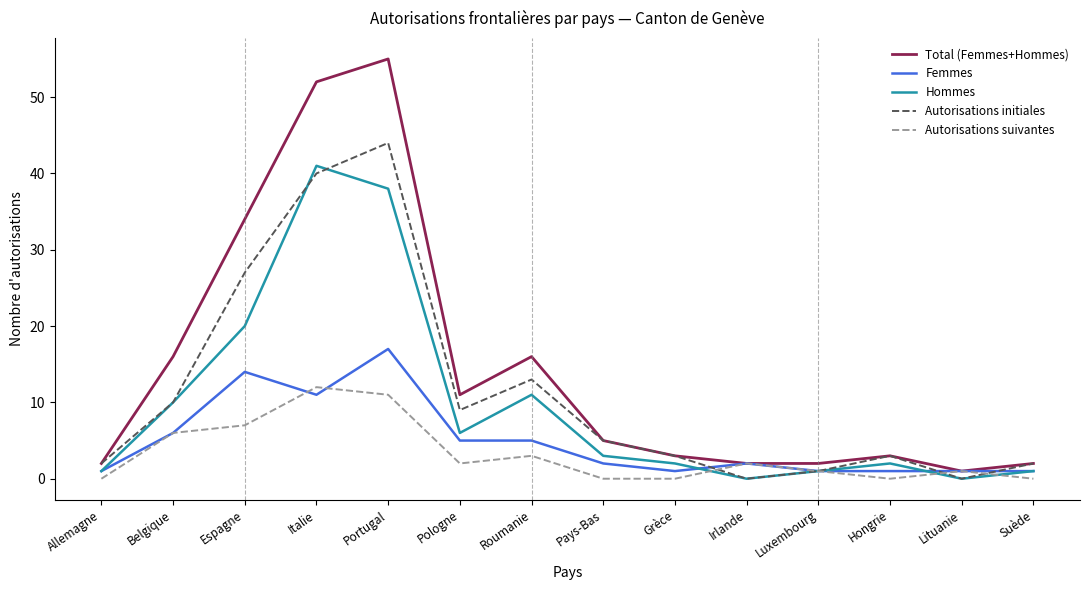

Is this an area chart (filled region under the line)?

No